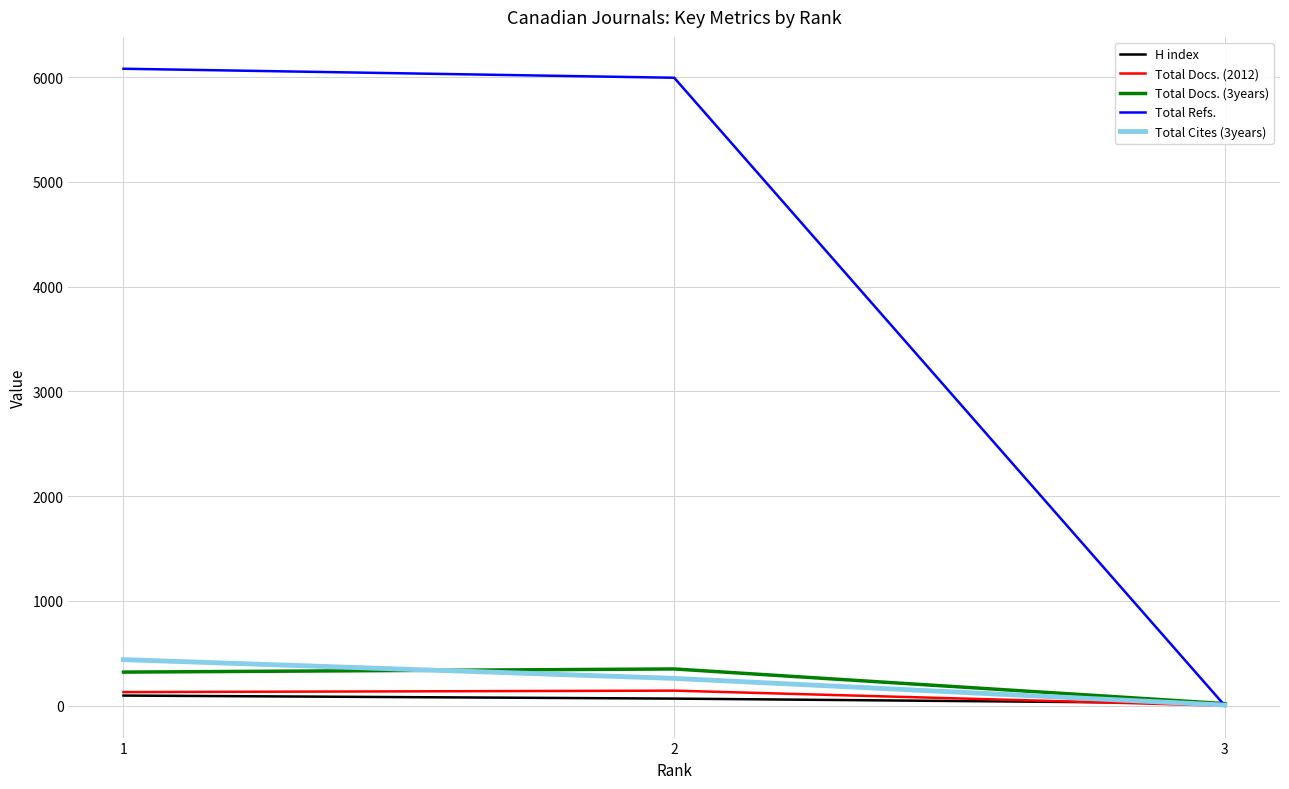

Is the value of Total Cites (3years) at 3 greater than the value of Total Docs. (2012) at 2?

No